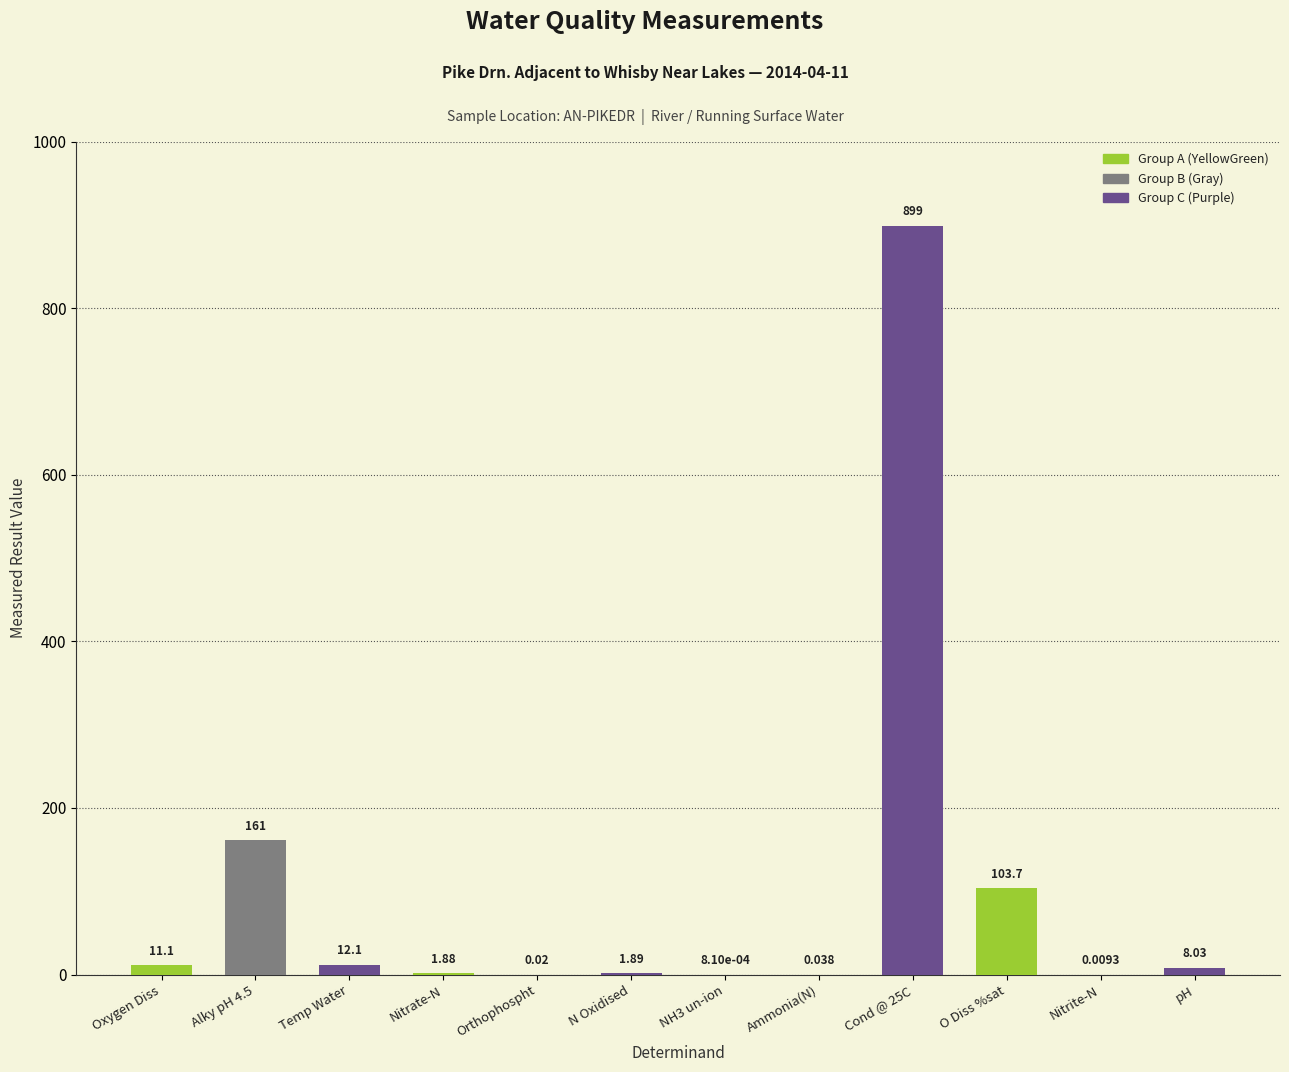

Between O Diss %sat and NH3 un-ion, which is larger?

O Diss %sat